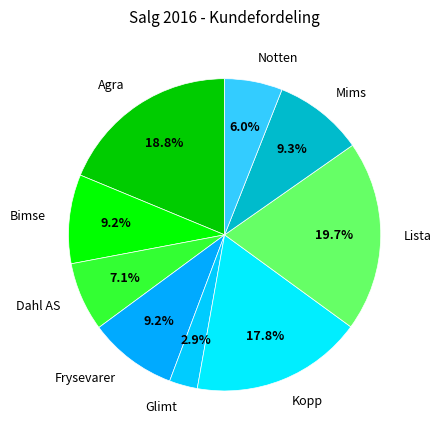

Does any single category account for the majority?

No